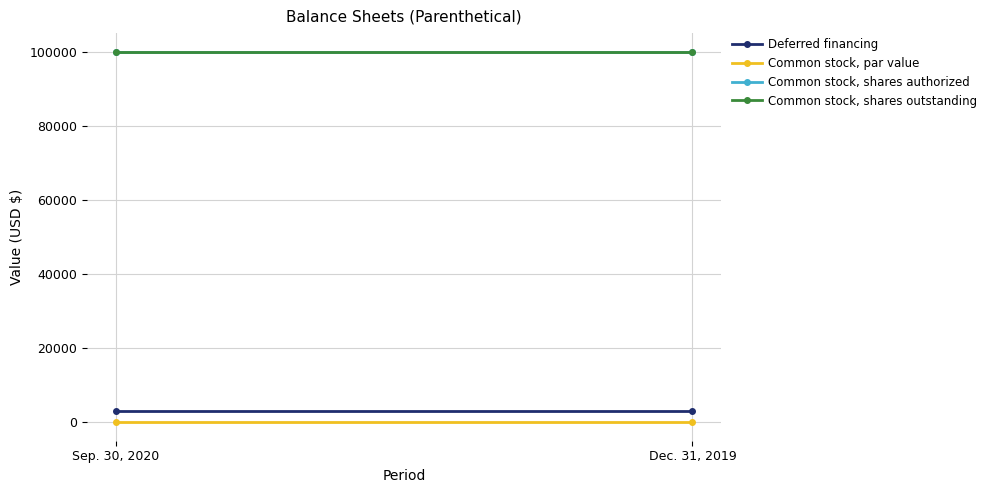

What is the value of the Common stock, shares authorized point at the 2nd from the left?

100000